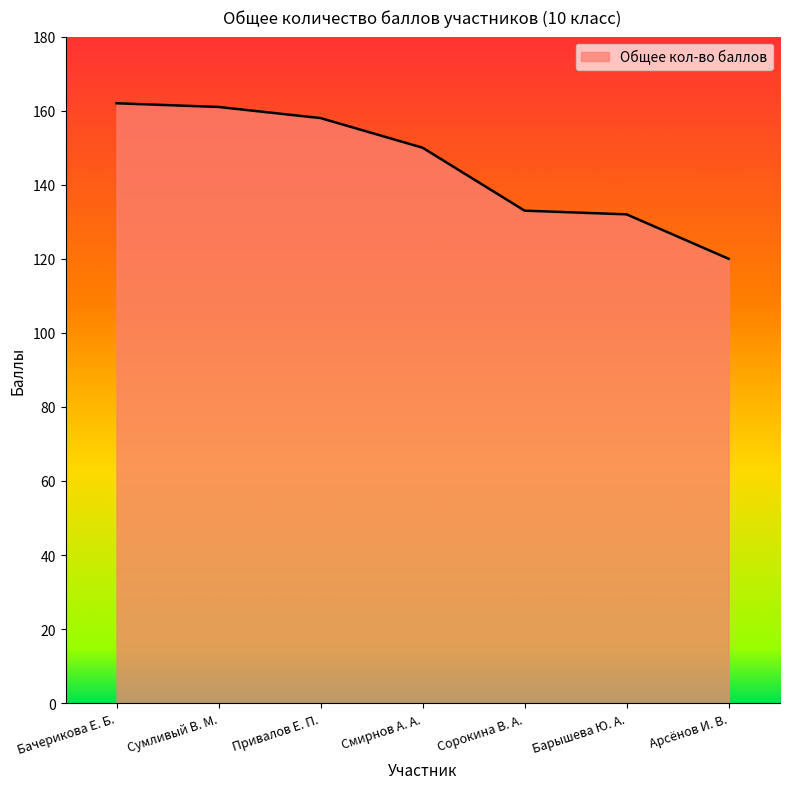

What position from the right is Сумливый В. М.?

6